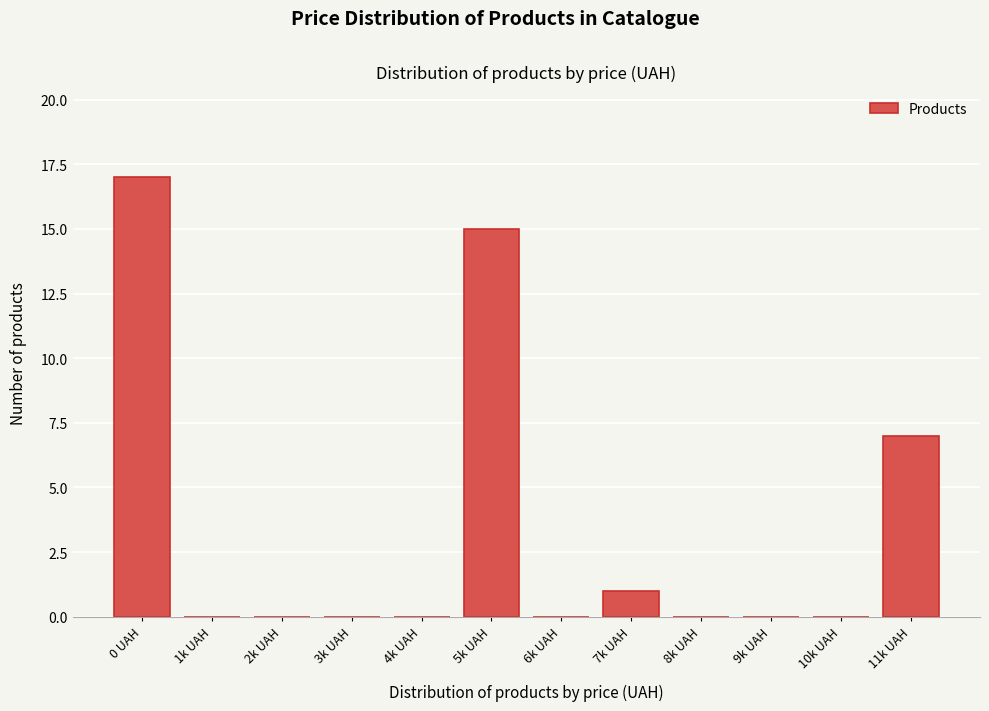

Reading right to left, transcribe all the data shown in this chart.

11k UAH=7	10k UAH=0	9k UAH=0	8k UAH=0	7k UAH=1	6k UAH=0	5k UAH=15	4k UAH=0	3k UAH=0	2k UAH=0	1k UAH=0	0 UAH=17